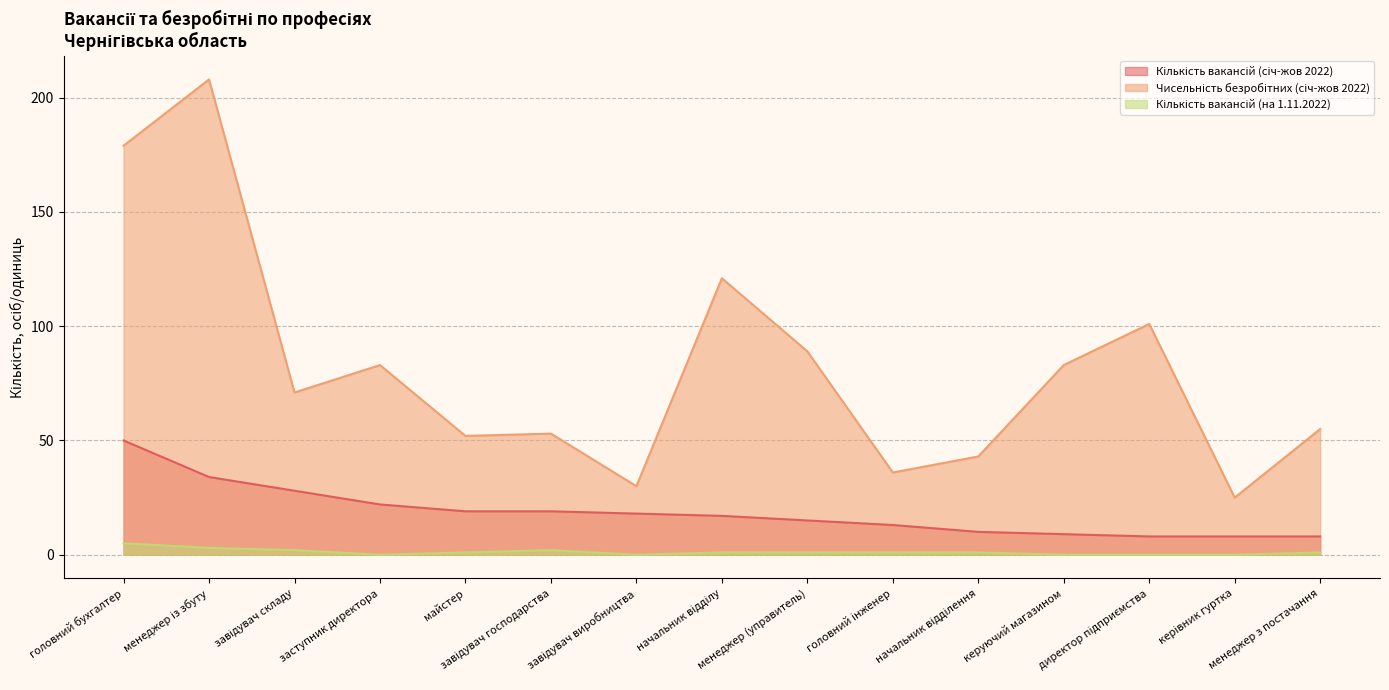

Which label corresponds to the largest value in the chart?

менеджер із збуту